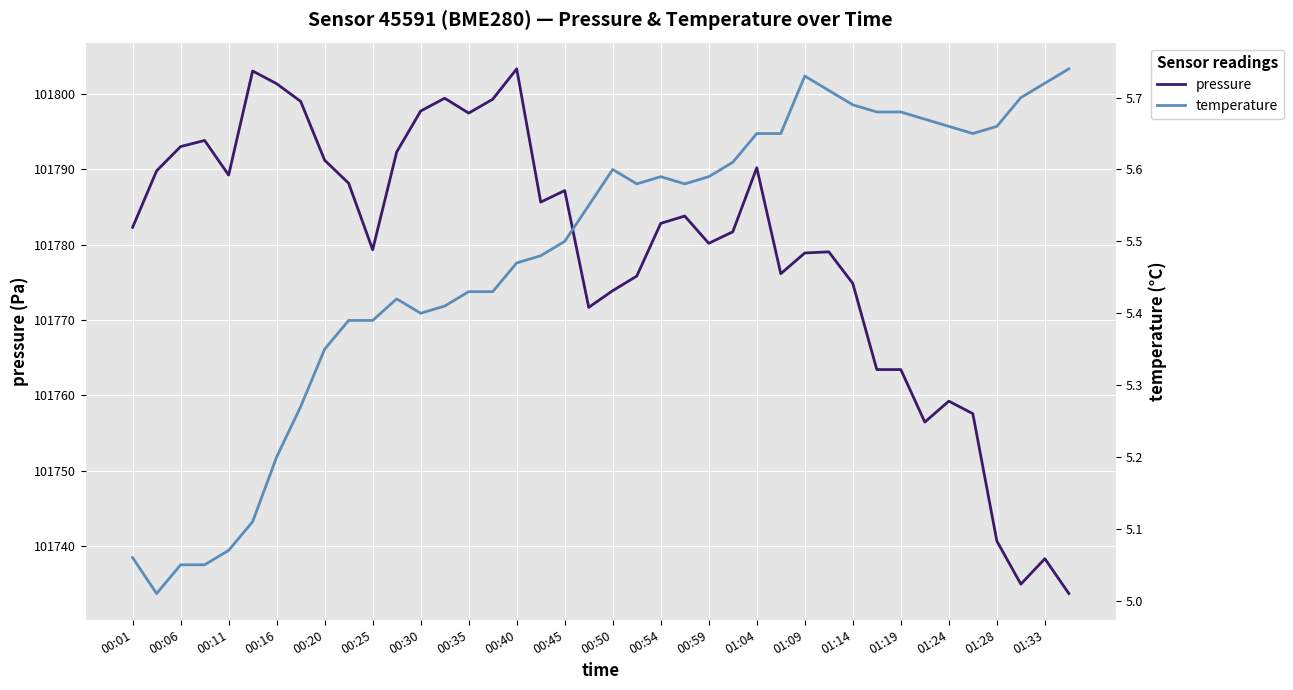

List the series in order of their peak value, highest first.

pressure, temperature